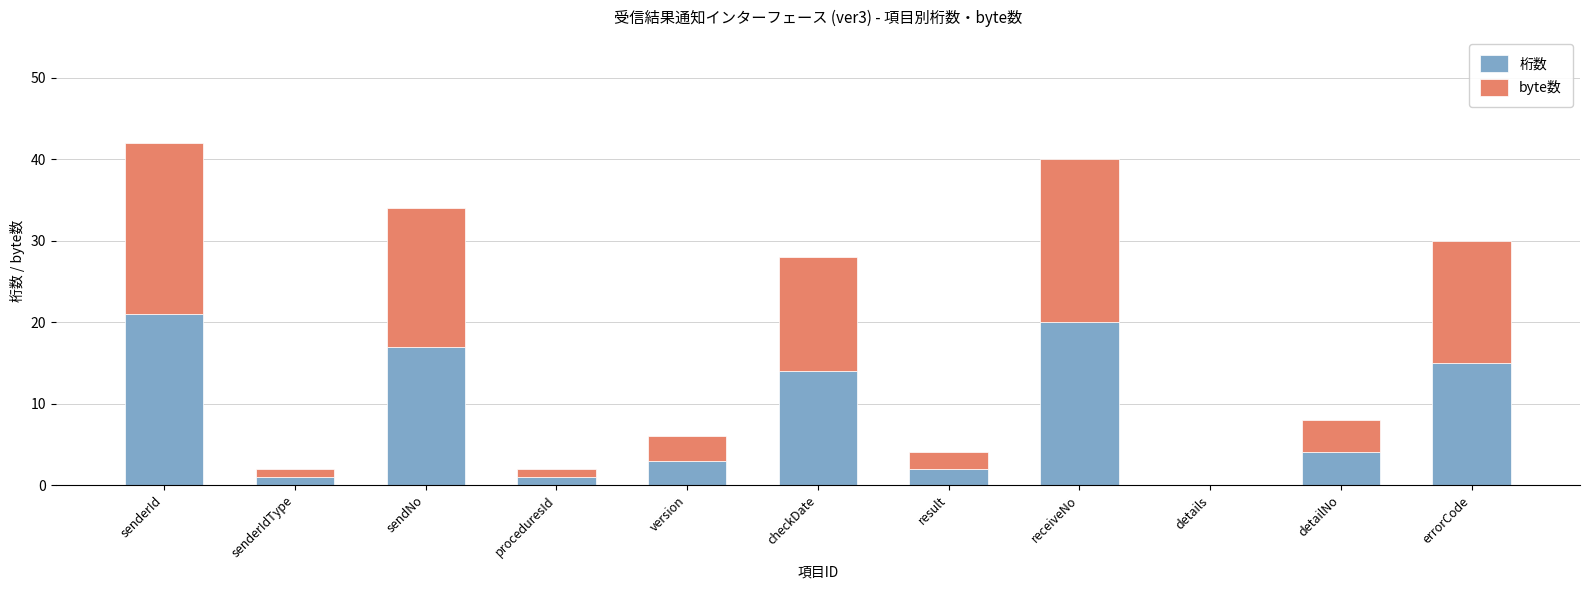

What is the highest value of the 桁数 series?

21